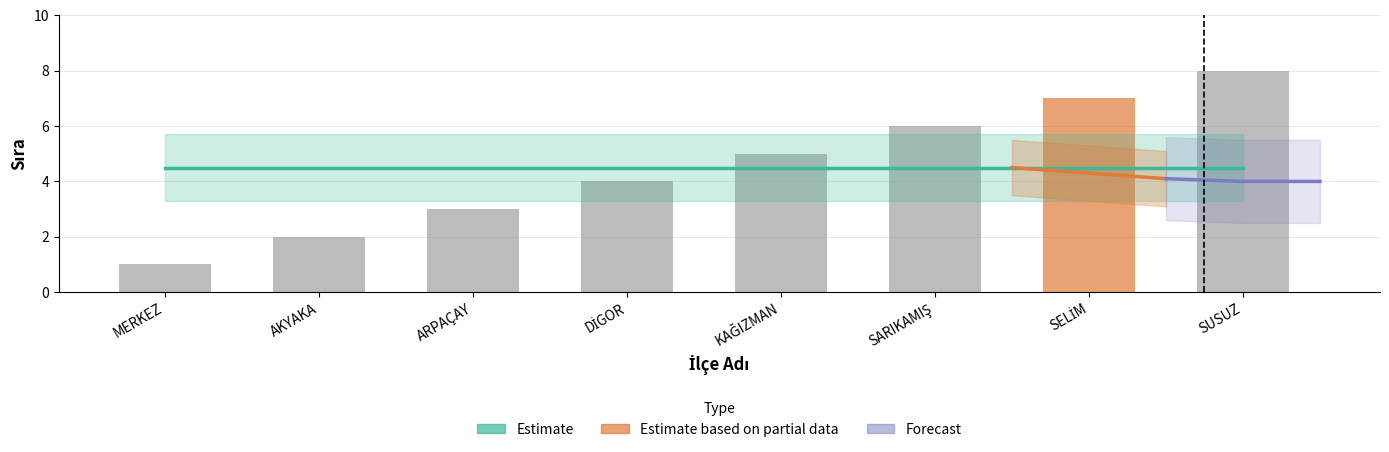

Which label corresponds to the smallest value in the chart?

MERKEZ